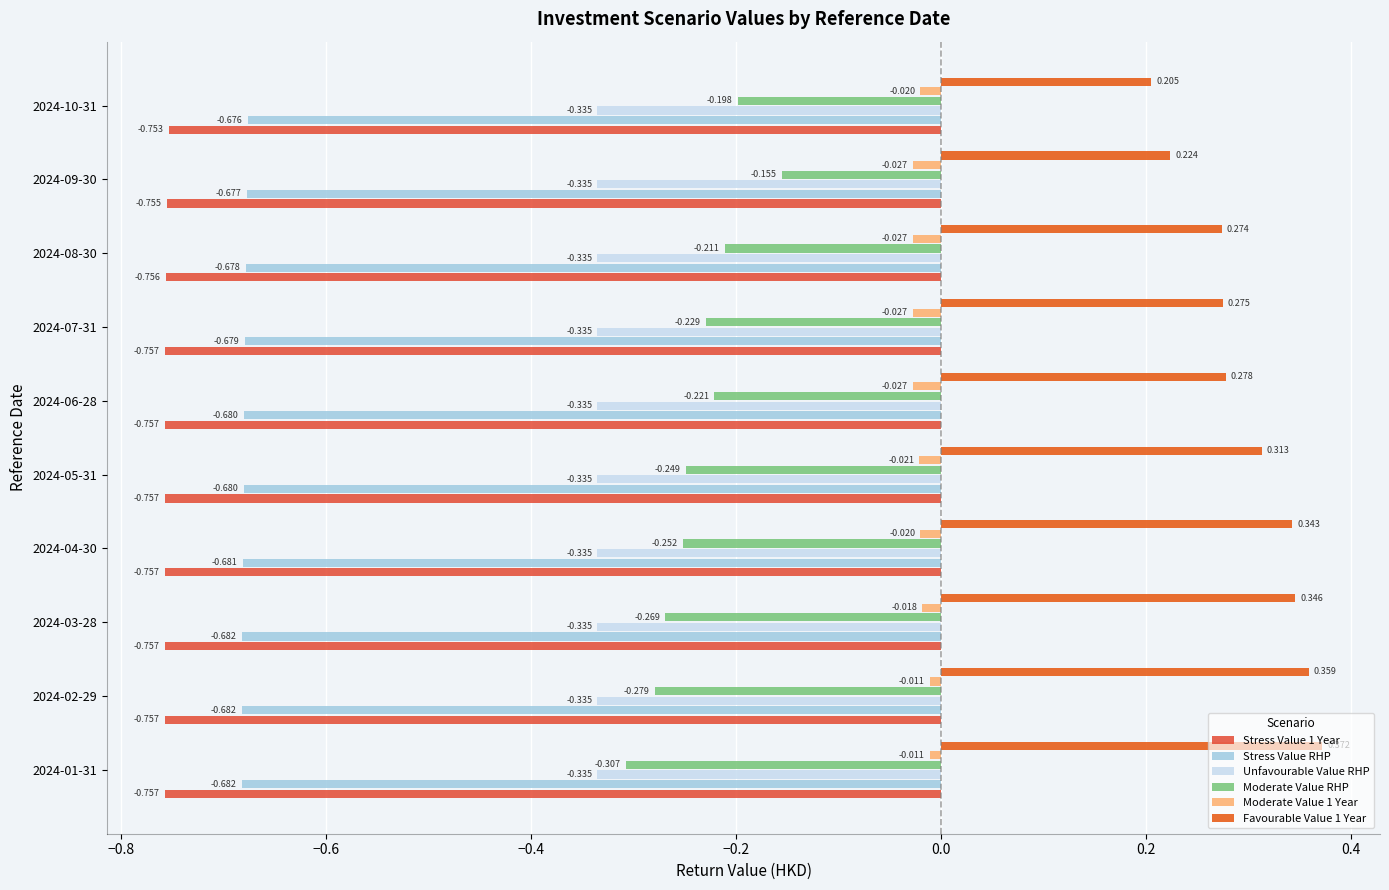

Which series has the largest total across all categories?

Favourable Value 1 Year